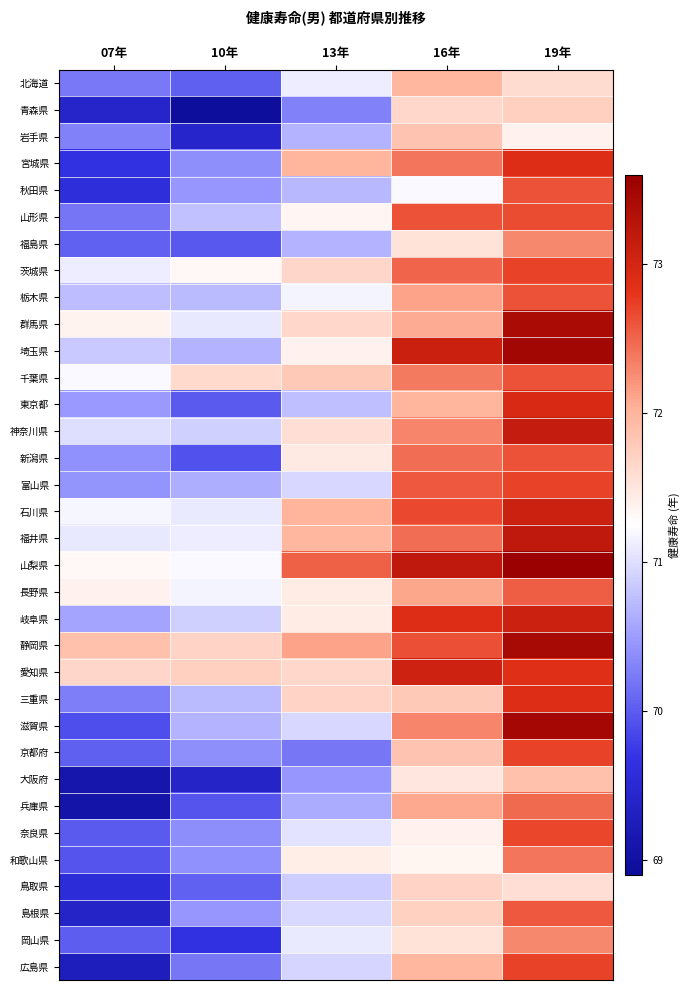

Rank the series at 19年 from highest to lowest value.

山梨県, 埼玉県, 滋賀県, 静岡県, 群馬県, 福井県, 神奈川県, 石川県, 岐阜県, 東京都, 宮城県, 三重県, 愛知県, 茨城県, 富山県, 京都府, 広島県, 奈良県, 山形県, 栃木県, 秋田県, 千葉県, 新潟県, 島根県, 長野県, 兵庫県, 和歌山県, 福島県, 岡山県, 大阪府, 青森県, 北海道, 鳥取県, 岩手県